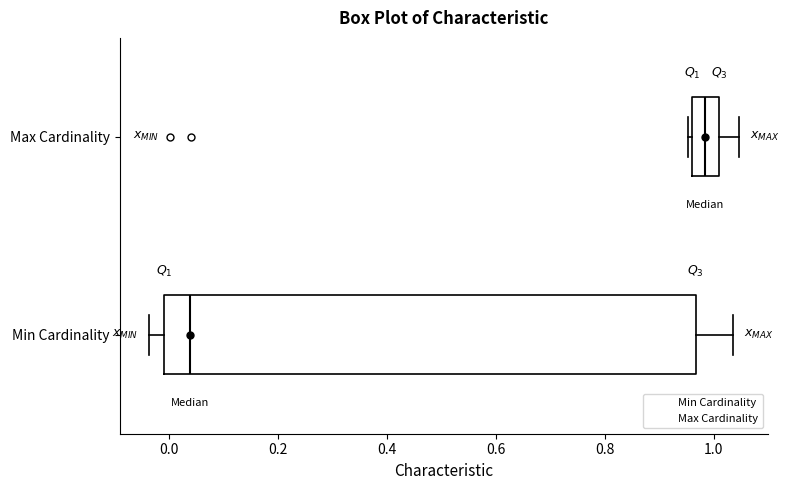

Which box has the furthest to the left median line?

Min Cardinality